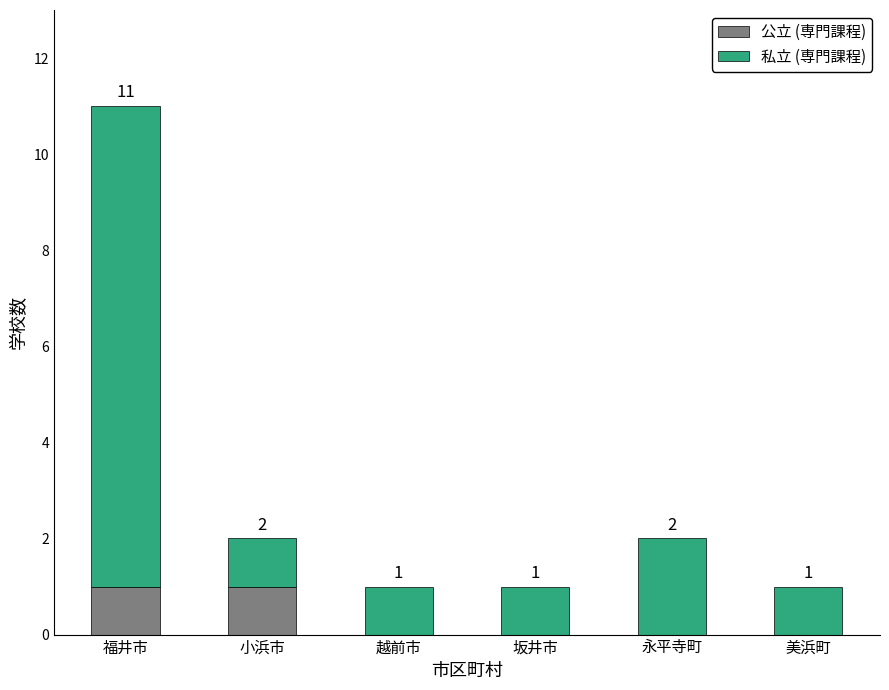

At which category is the sum across all series the highest?

福井市